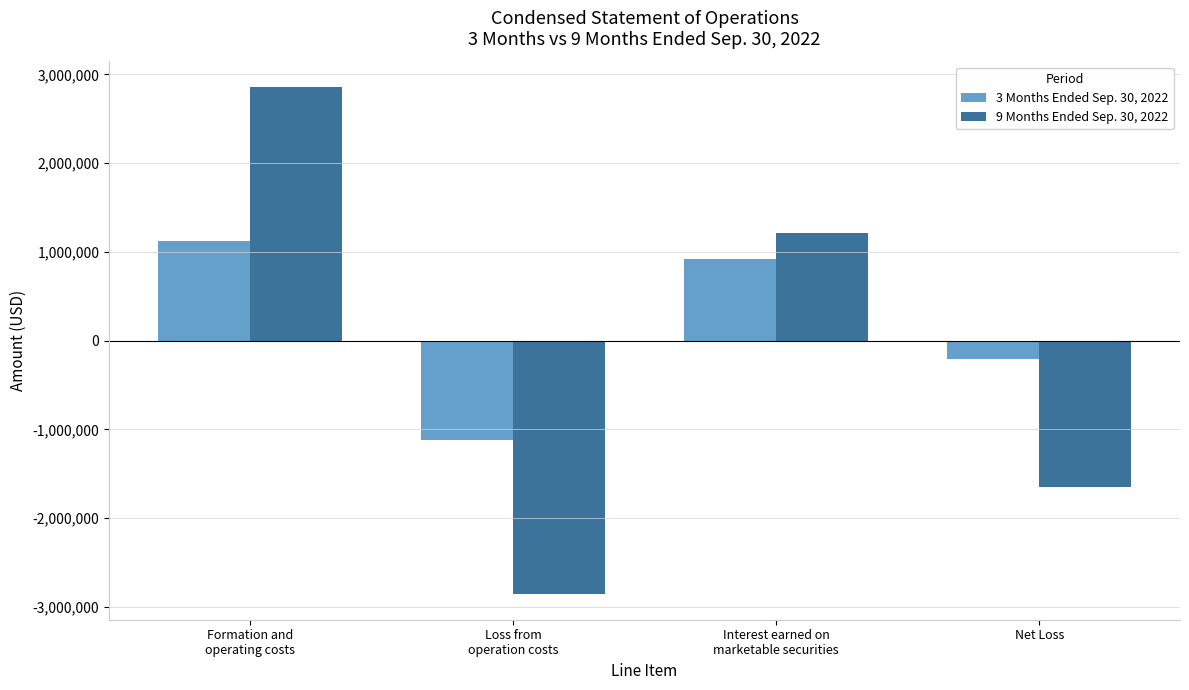

What is the label of the 4th bar from the left?

Net Loss